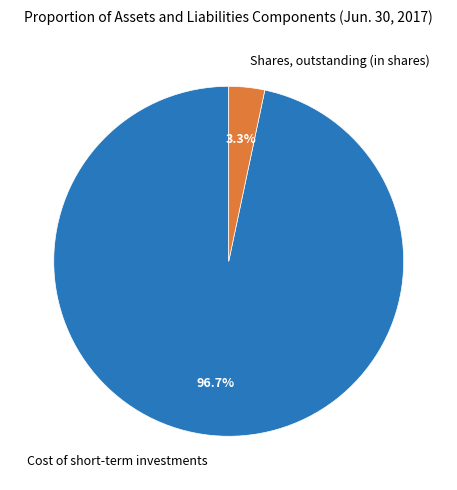

What is the total percentage of Cost of short-term investments and Shares, outstanding (in shares)?

100.0%